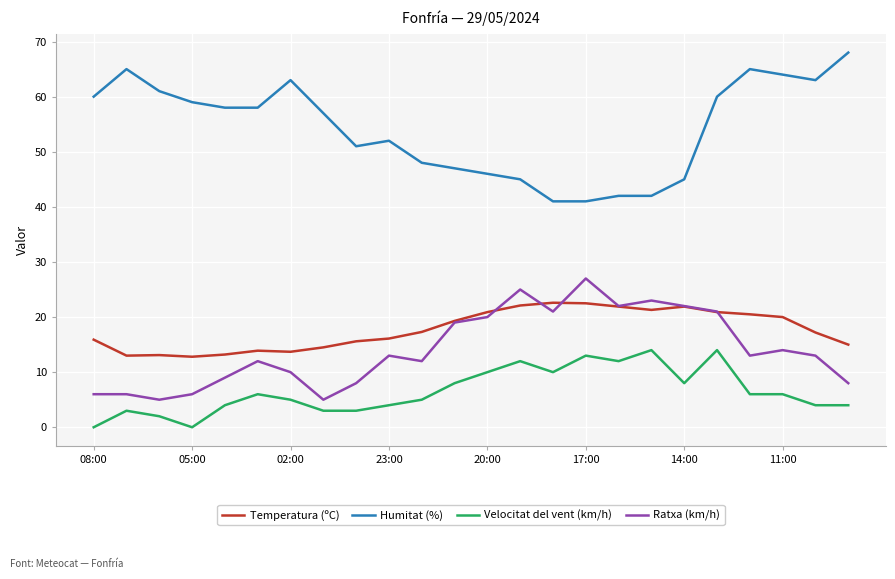

How many categories are shown in the chart?

24